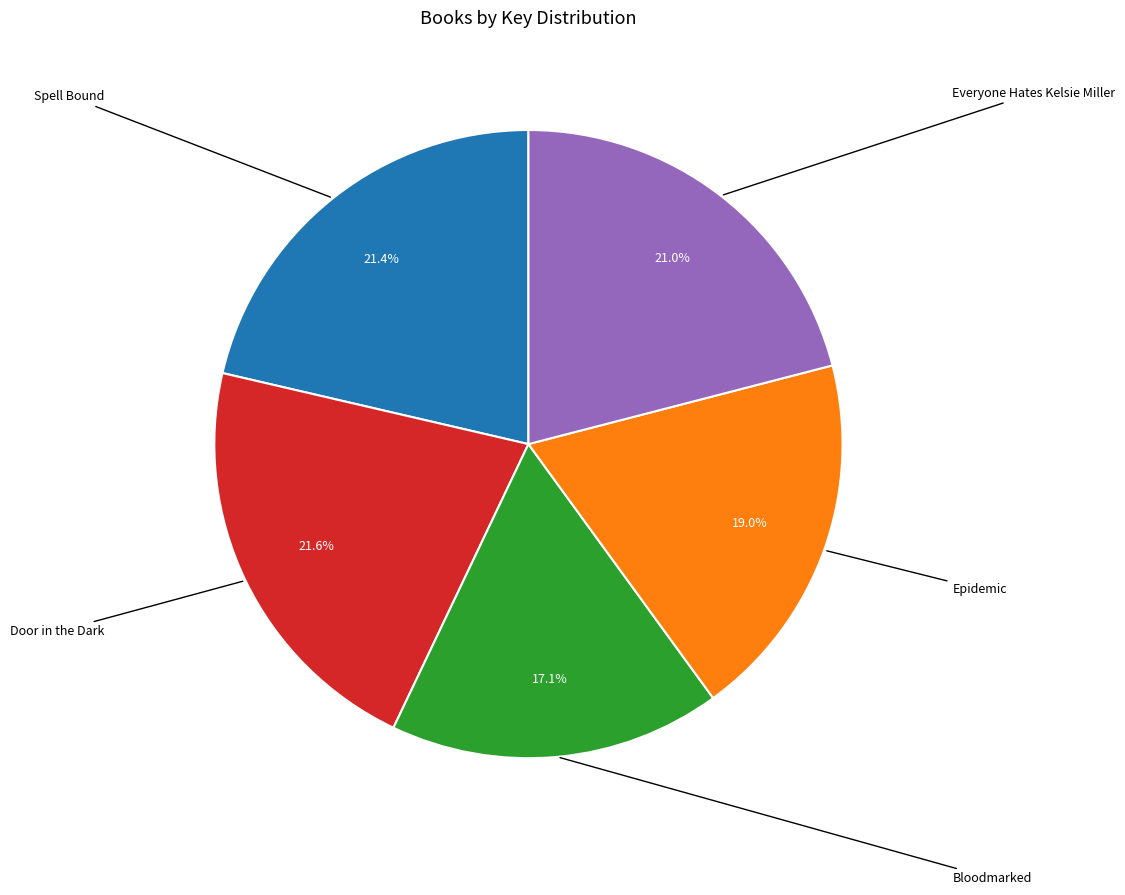

To the nearest percent, what is the difference between the Epidemic and Spell Bound slice percentages?

2%